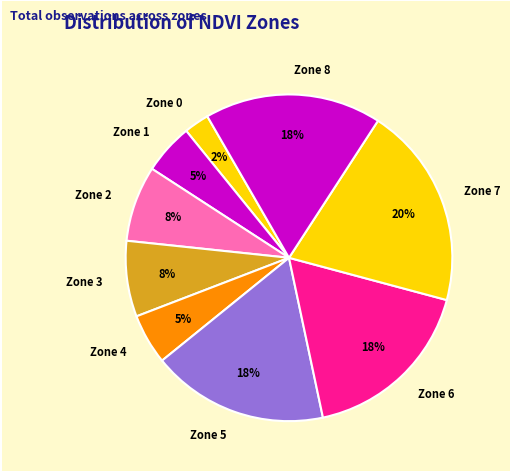

Is it true that Zone 3 is 8% of the pie?

True